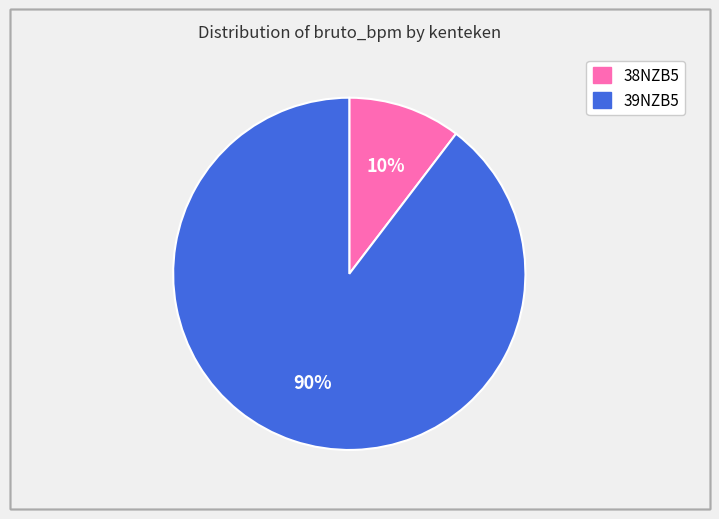

Which has a higher value, 39NZB5 or 38NZB5?

39NZB5